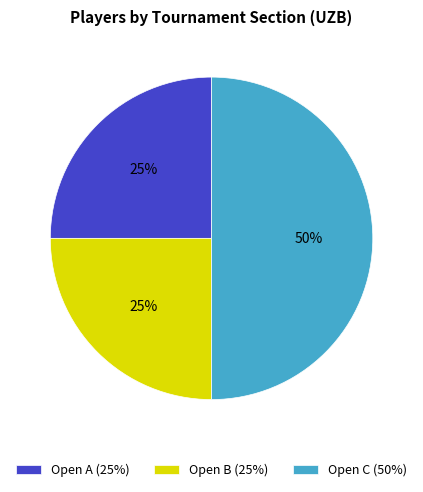

Do Open C (50%) and Open B (25%) together represent more than half of the pie?

Yes